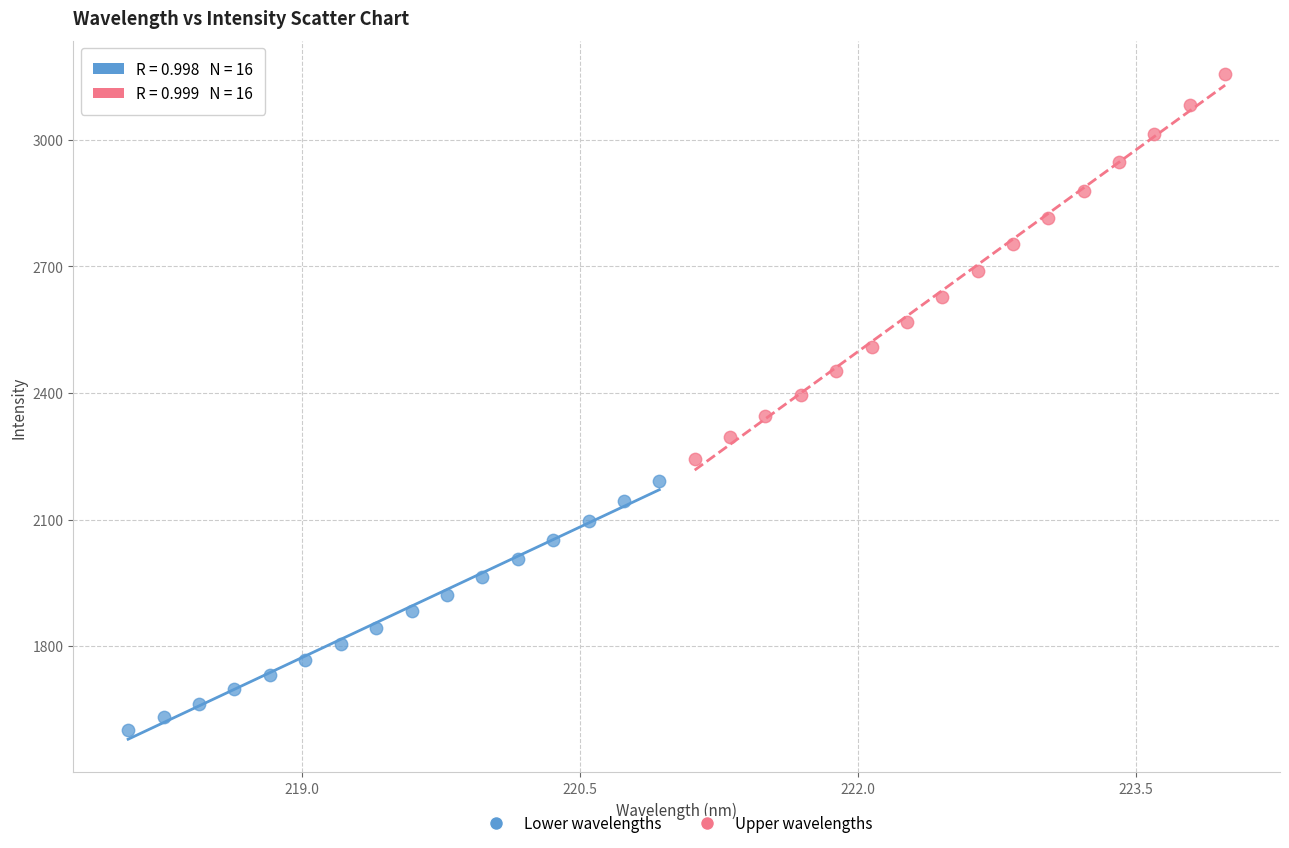

Which series reaches the maximum Y coordinate?

Upper wavelengths